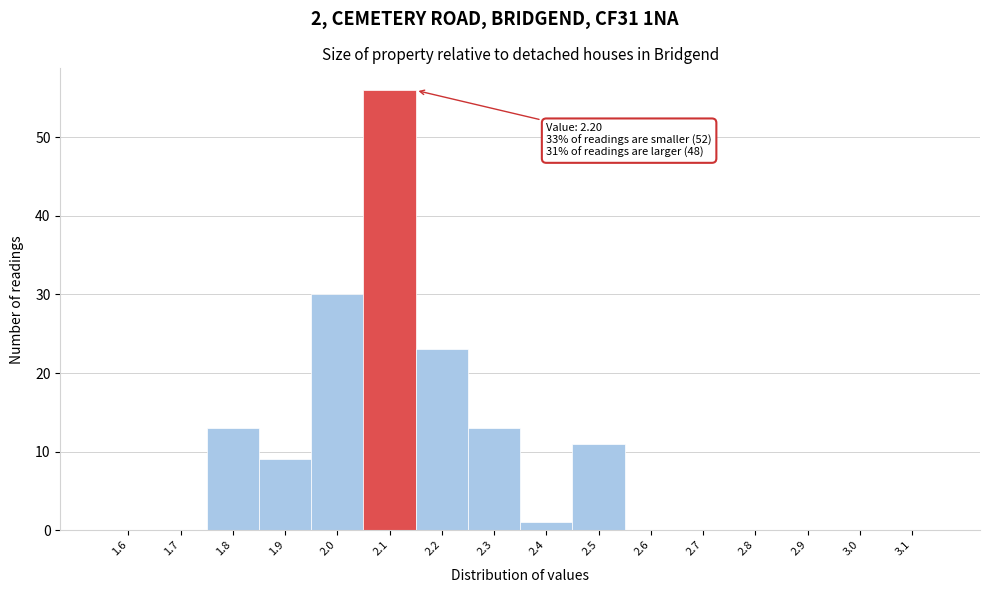

Reading left to right, extract all data points from this chart.

1.6=0	1.7=0	1.8=13	1.9=9	2.0=30	2.1=56	2.2=23	2.3=13	2.4=1	2.5=11	2.6=0	2.7=0	2.8=0	2.9=0	3.0=0	3.1=0